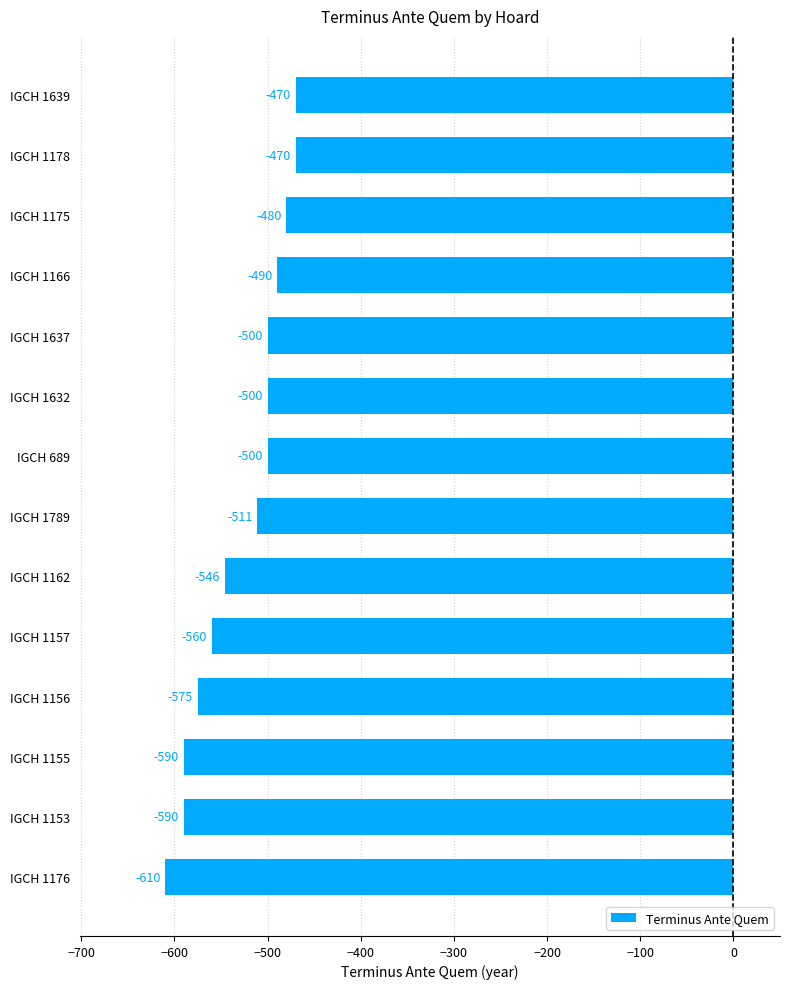

What is the greatest value displayed?

-470